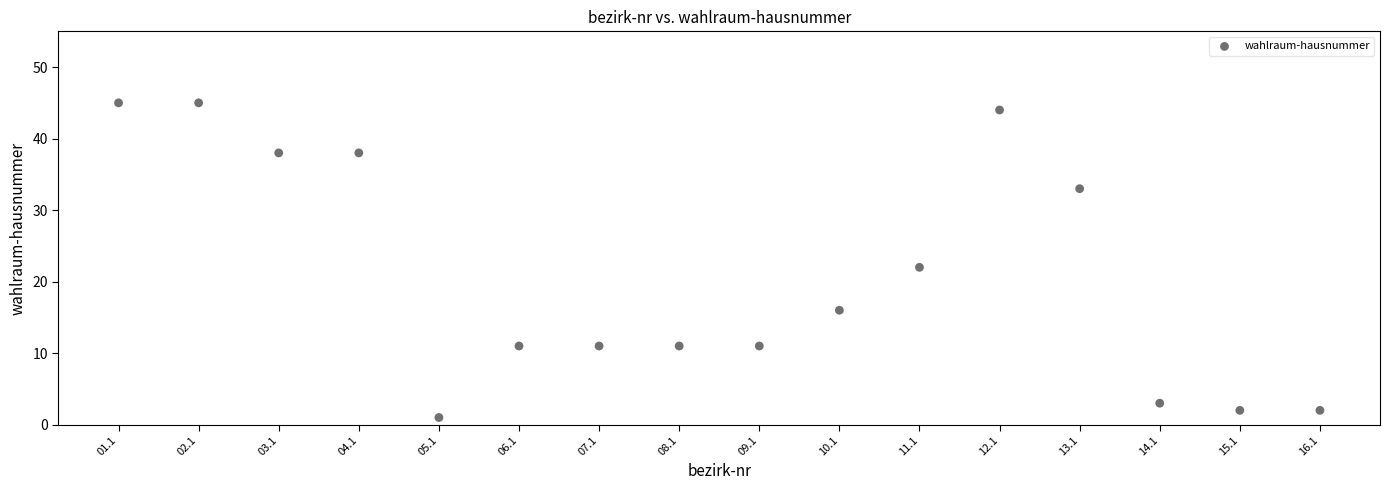

What Y value in the scatter plot is closest to 23?

22